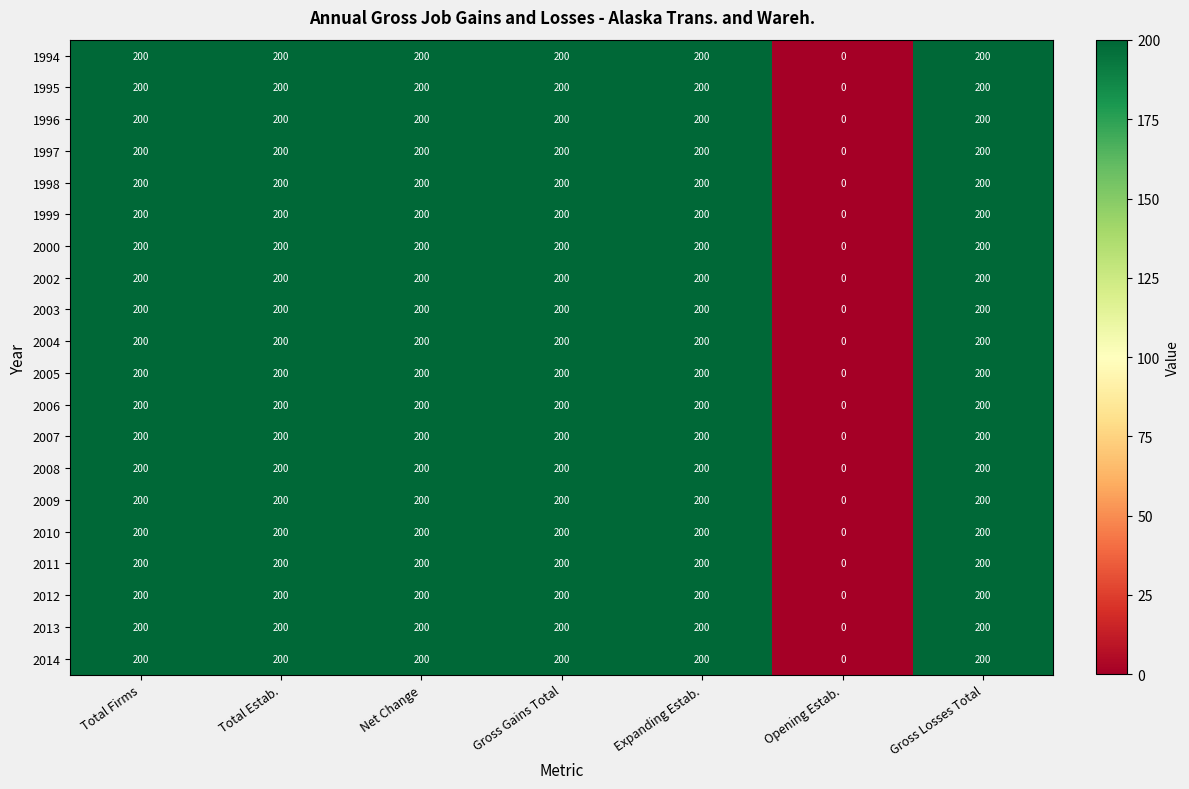

What is the average value of the 2002 series?

171